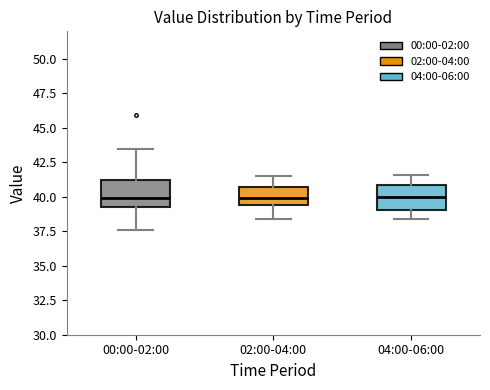

Where does the upper whisker of the box for 04:00-06:00 end on the y-axis? The values are not printed on the chart, so give them approximately, as read against the axis.

41.5